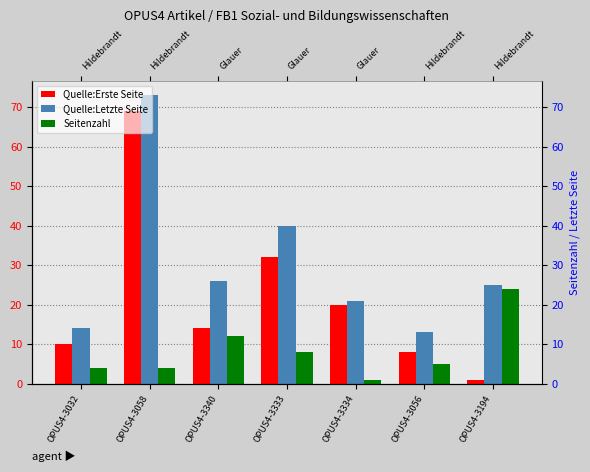

Reading right to left, transcribe all the data shown in this chart.

Quelle:Erste Seite: 1	8	20	32	14	69	10
Quelle:Letzte Seite: 25	13	21	40	26	73	14
Seitenzahl: 24	5	1	8	12	4	4